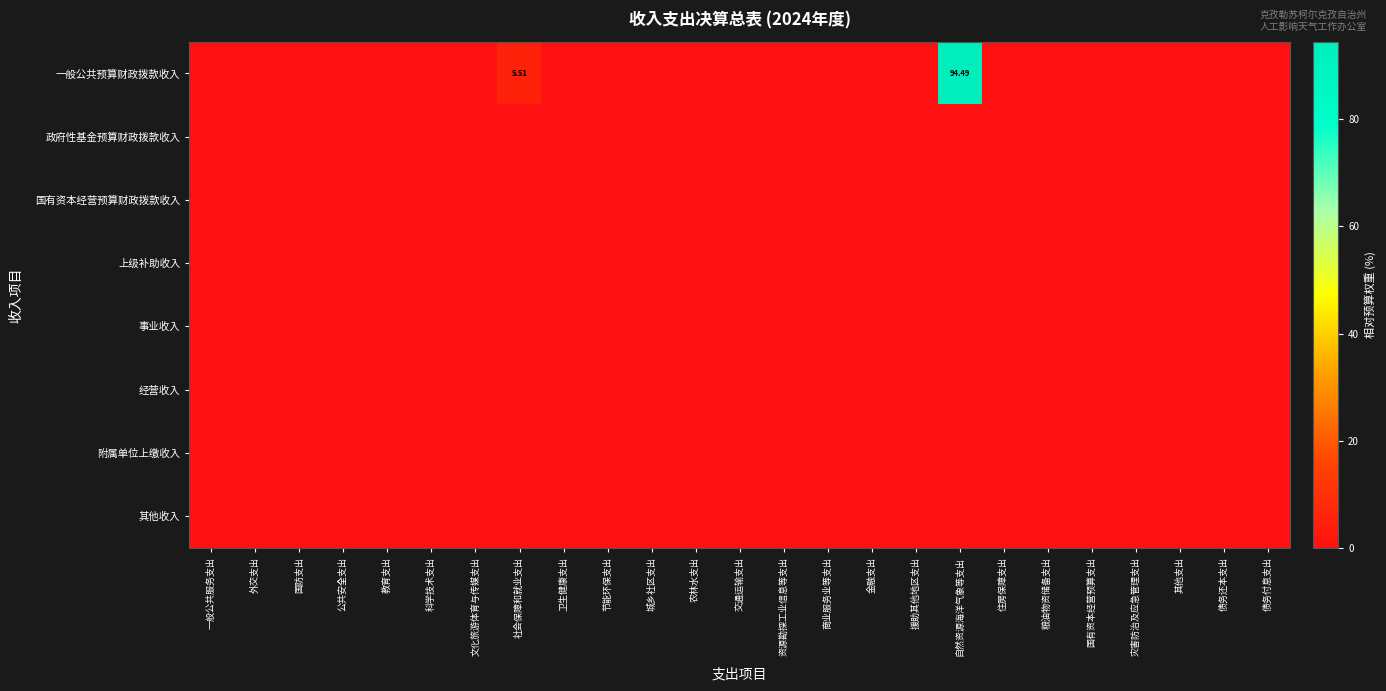

Between 住房保障支出 and 一般公共服务支出, which is larger?

住房保障支出